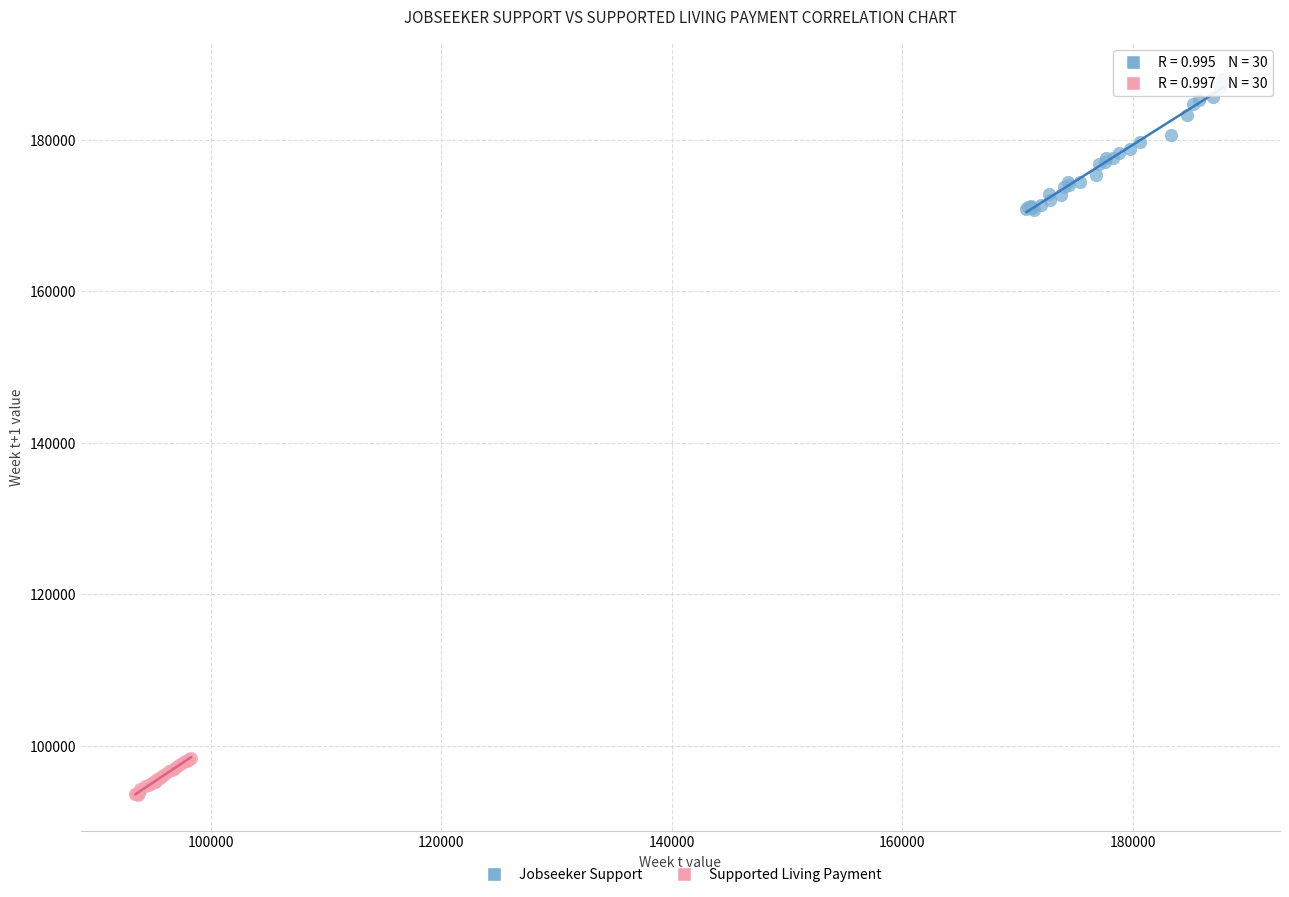

Which series contains the highest Y value?

Jobseeker Support